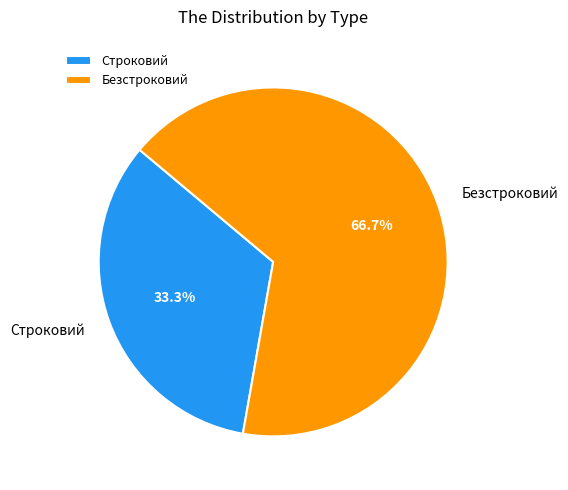

Is it true that Безстроковий is 67% of the pie?

True